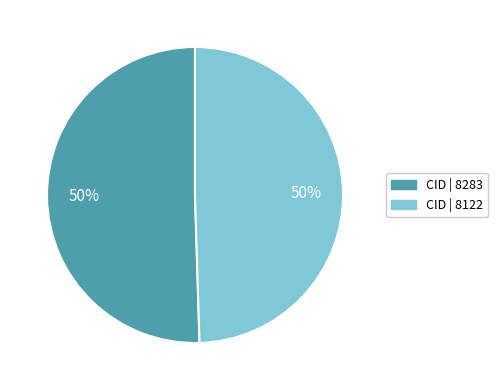

To the nearest percent, what is the average slice percentage?

50%